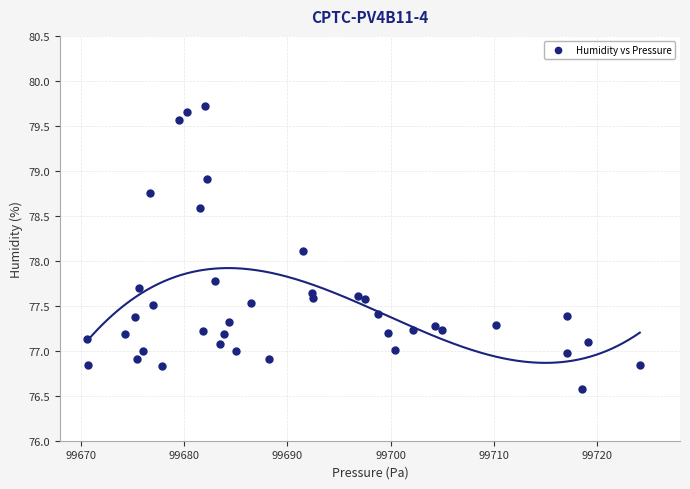

What is the range of Y values (max minus min)?

3.1